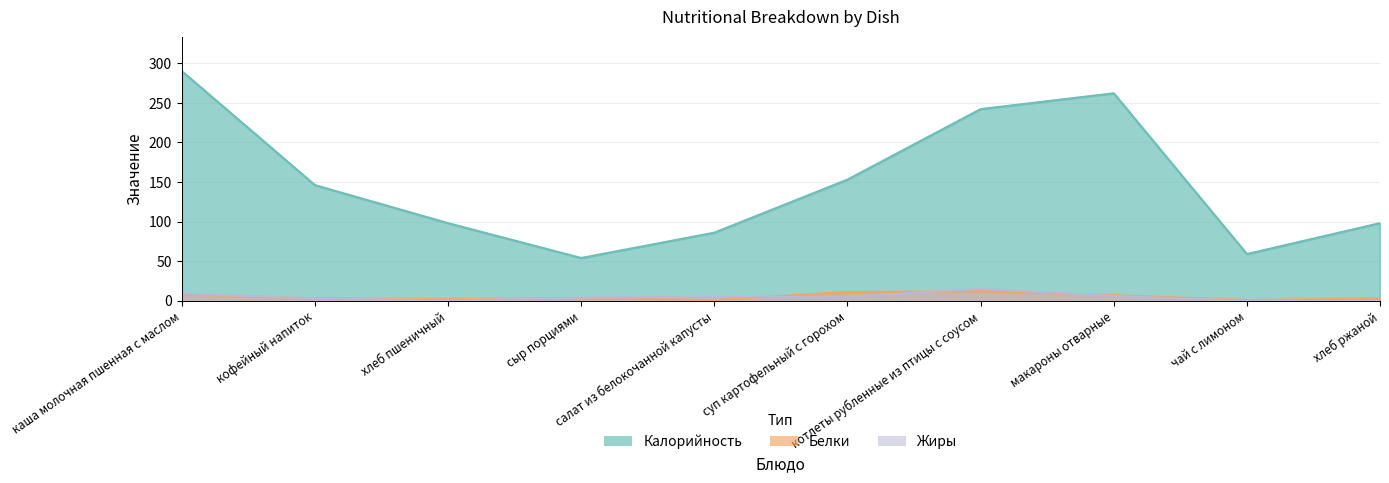

True or false: Калорийность and Белки cross at least once.

False